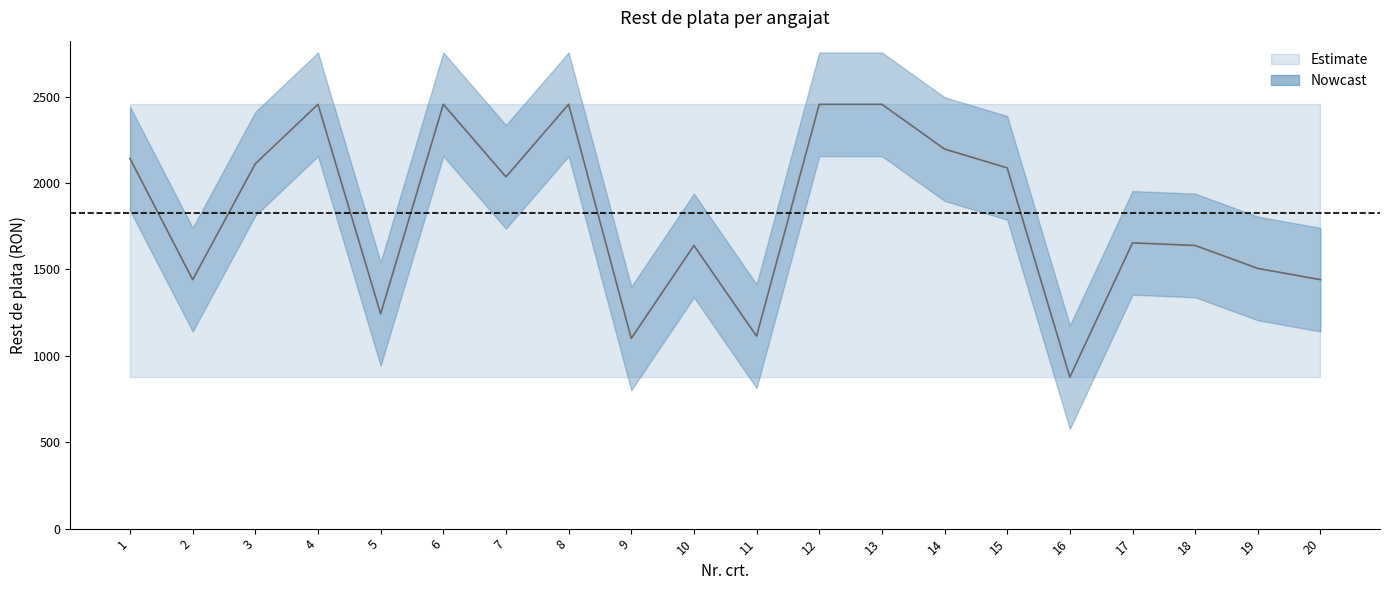

Is it true that the value at 13 is 2456?

True